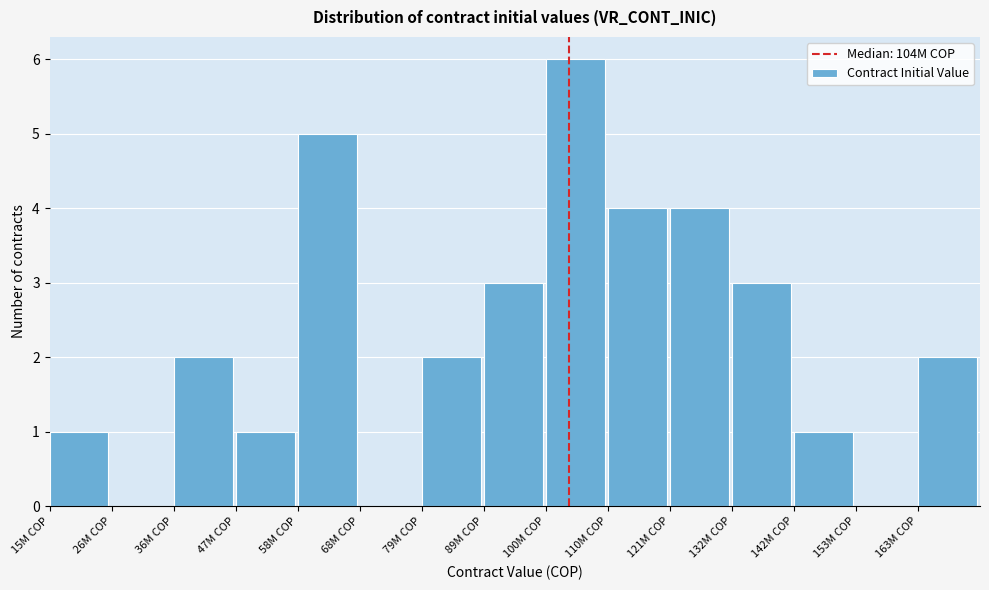

Reading right to left, what are all the values shown in this chart?

163M COP=2	153M COP=0	142M COP=1	132M COP=3	121M COP=4	110M COP=4	100M COP=6	89M COP=3	79M COP=2	68M COP=0	58M COP=5	47M COP=1	36M COP=2	26M COP=0	15M COP=1